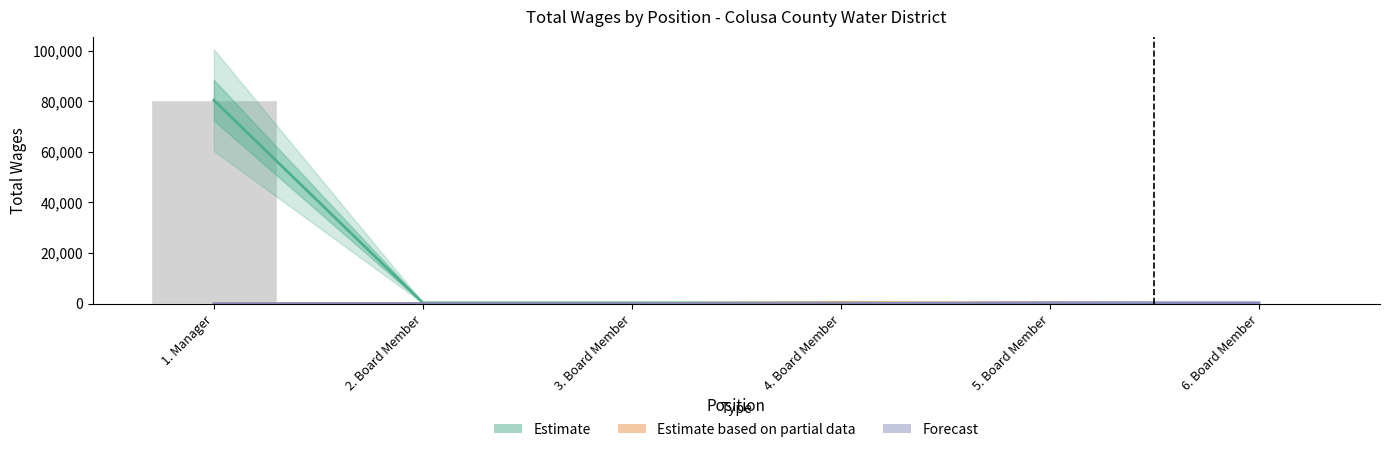

What is the difference between the Forecast values at 1. Manager and 6. Board Member?

300